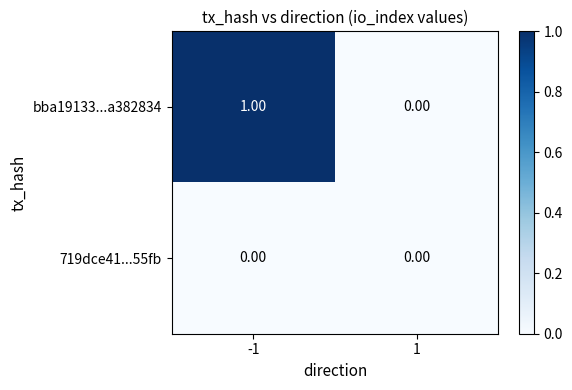

Which series has the largest total across all categories?

bba19133...a382834